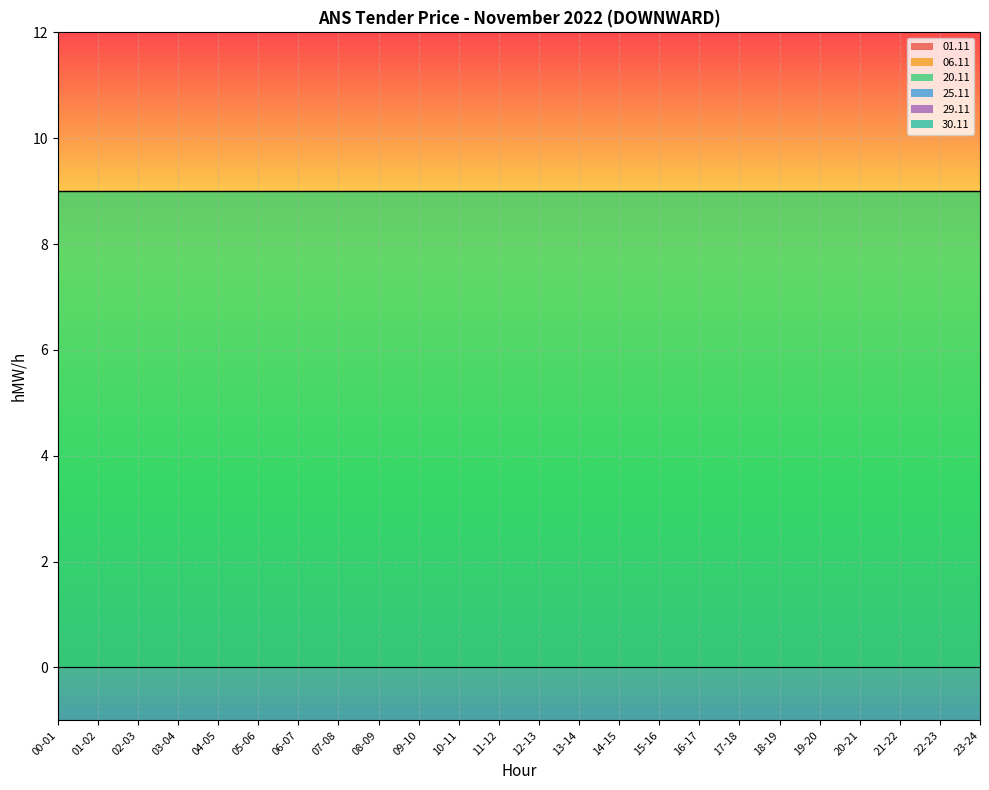

Which category has the highest value in the 20.11 series?

00-01